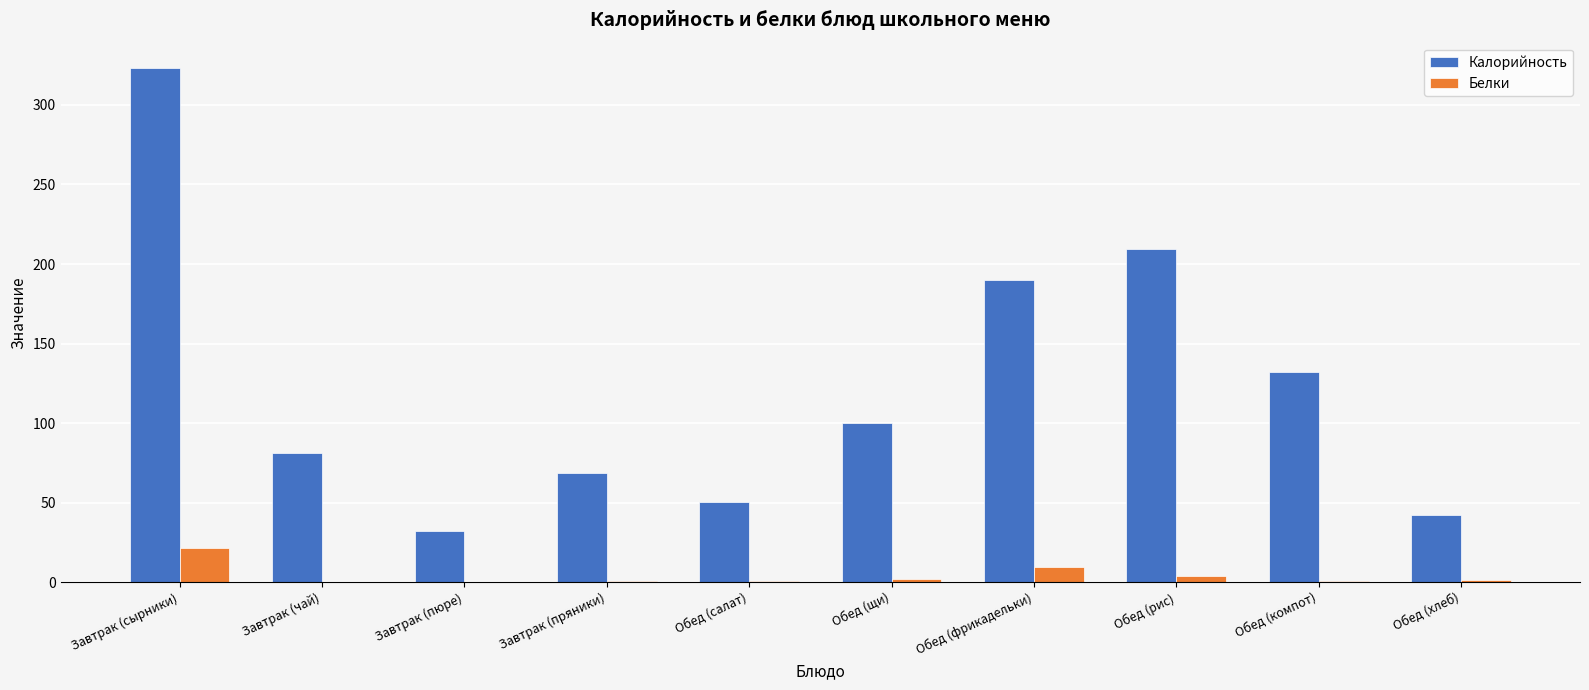

At which label is Калорийность closest to 177?

Обед (фрикадельки)